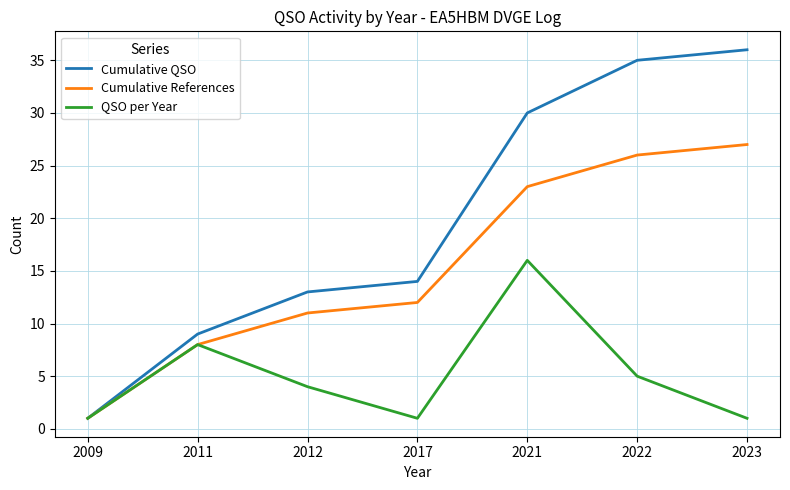

Which category has the highest value across all series?

2023